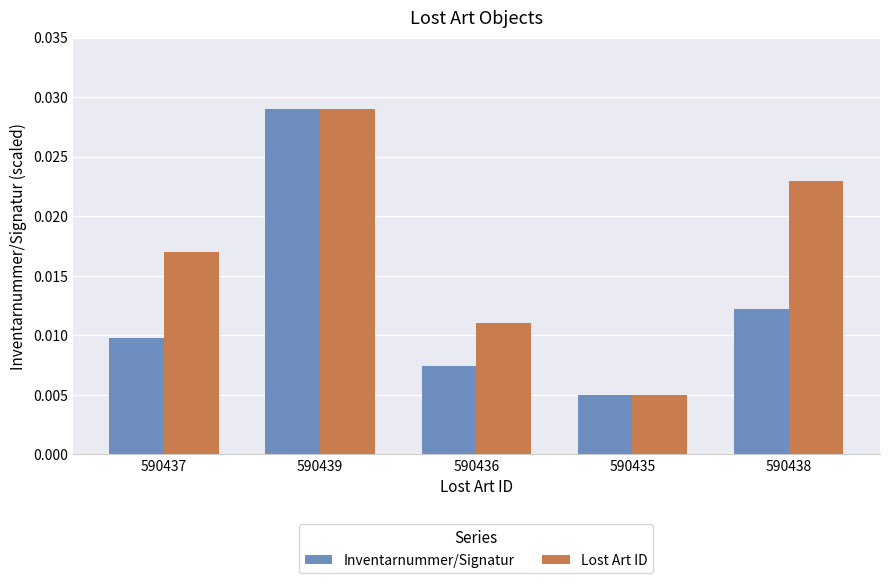

Between 590439 and 590436, which series saw the biggest shift?

Inventarnummer/Signatur